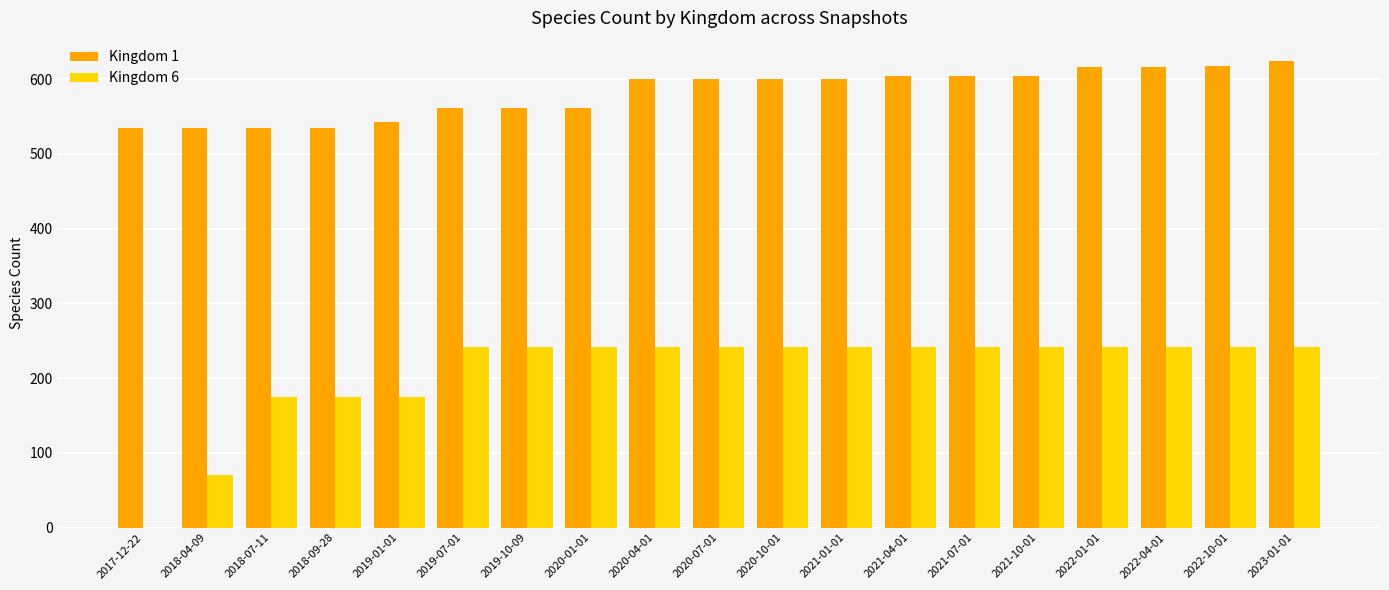

Which series has the largest total across all categories?

Kingdom 1